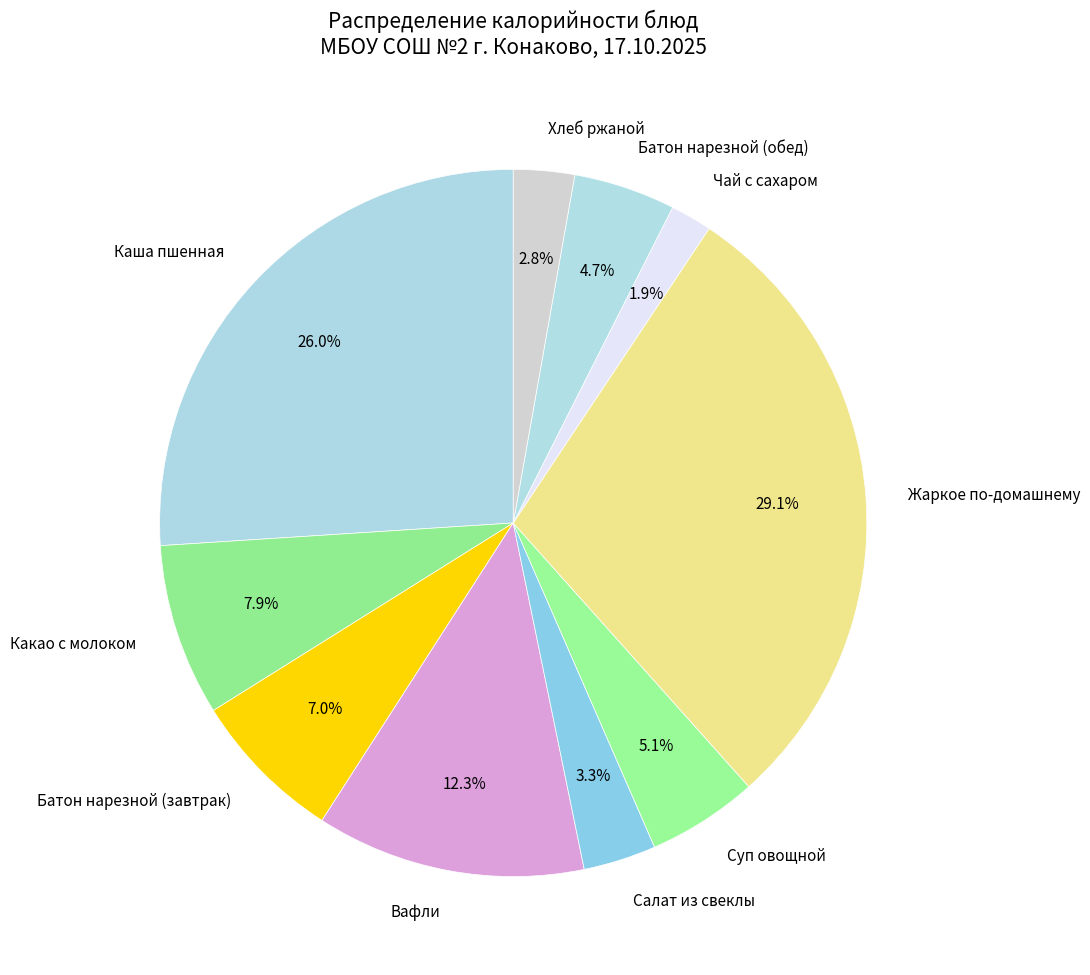

True or false: Хлеб ржаной accounts for 3% of the total.

True